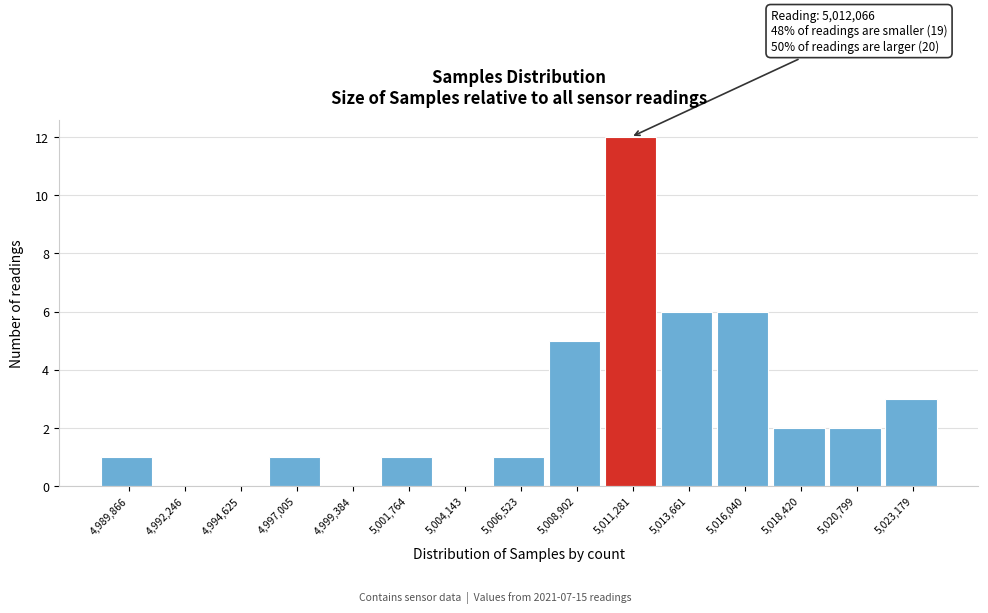

Which range on the x-axis has the tallest bar?

5010000 to 5012500